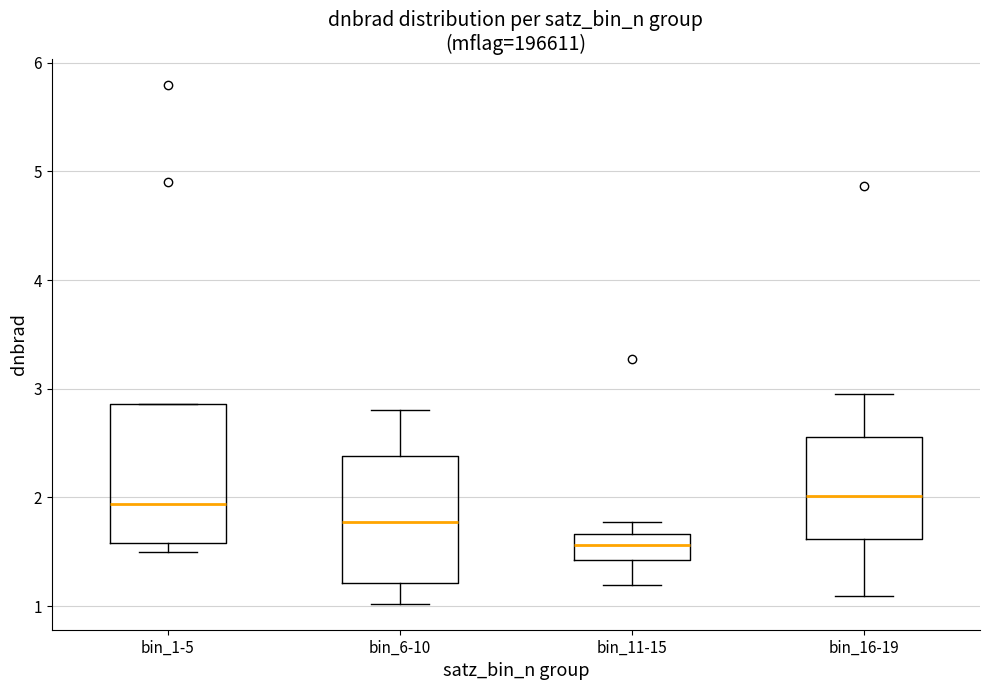

Reading left to right, read every box against the y-axis: the position of its median line, the range the box covers, and the ends of its whiskers. The values are not printed on the chart, so give them approximately, as read against the axis.

bin_1-5: median 1.9, box 1.6 to 2.9, whiskers 1.5 to 2.9
bin_6-10: median 1.8, box 1.2 to 2.4, whiskers 1.0 to 2.8
bin_11-15: median 1.6, box 1.4 to 1.7, whiskers 1.2 to 1.8
bin_16-19: median 2.0, box 1.6 to 2.6, whiskers 1.1 to 3.0